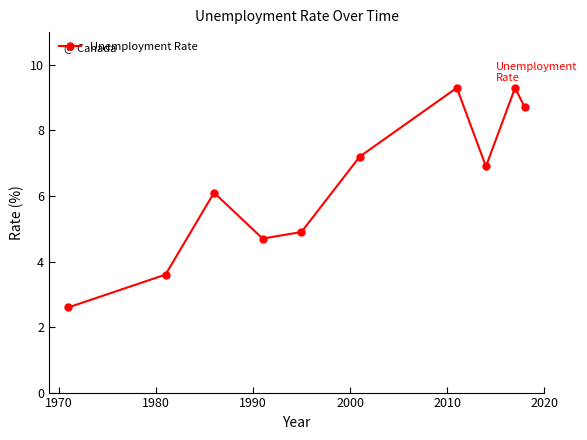

What is the smallest value displayed?

2.6